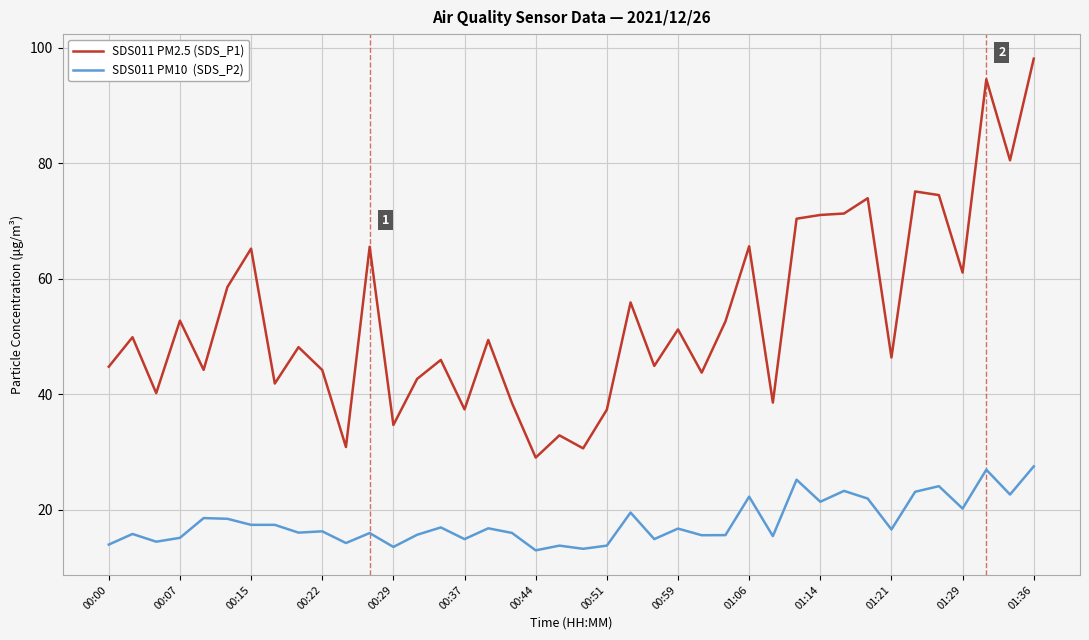

What is the minimum value shown in the chart?

12.9